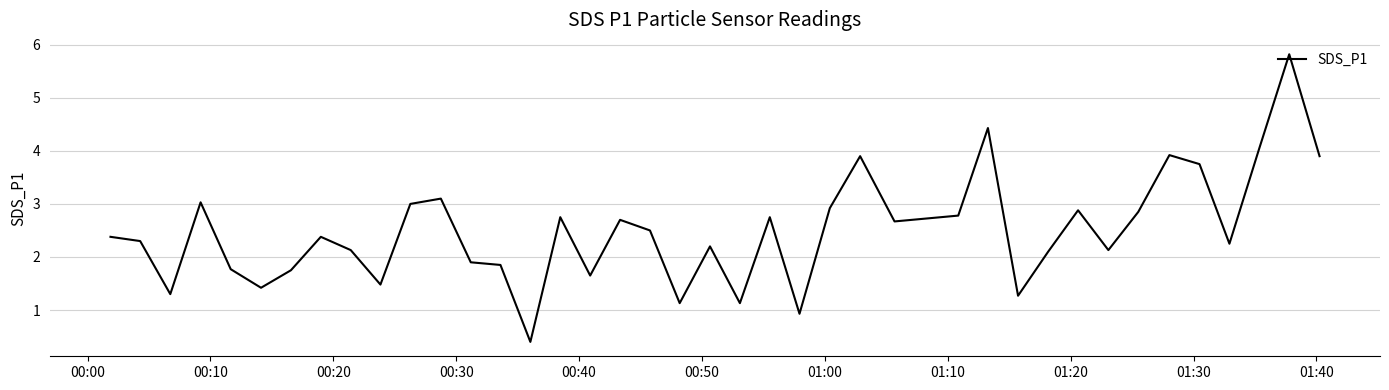

How many interior local peaks (higher than both neighbors) does the data have?

12